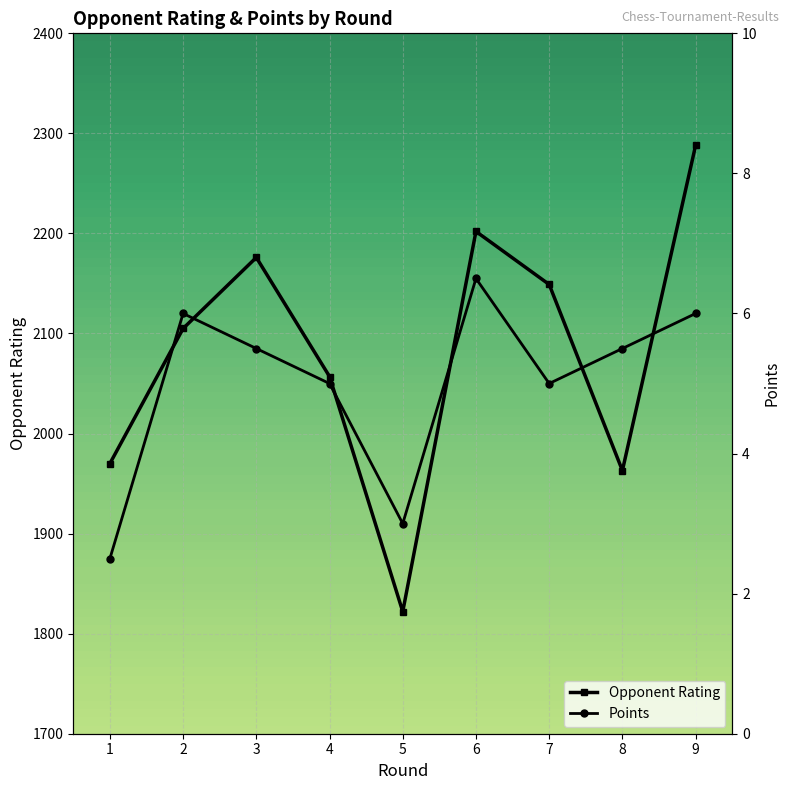

What is the value of the Points point at the 3rd from the left?

5.5